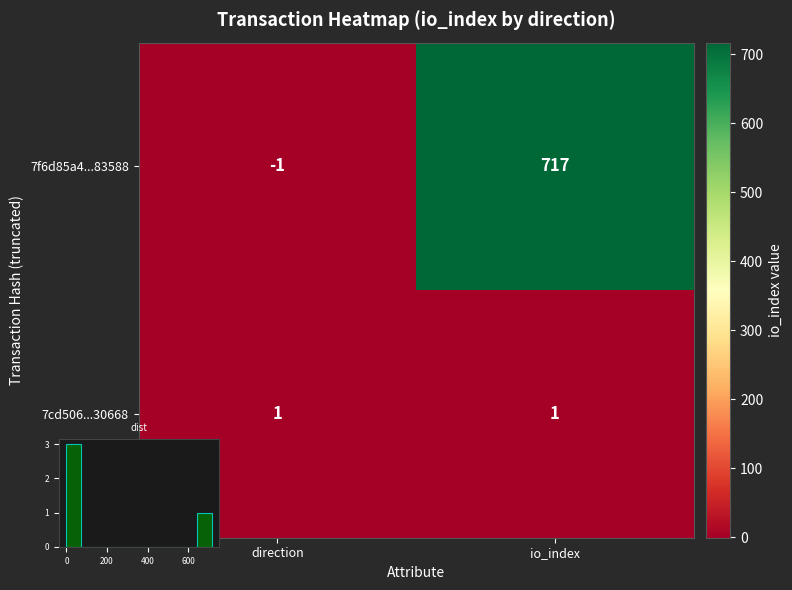

At which label does 7f6d85a4...83588 reach its peak?

io_index